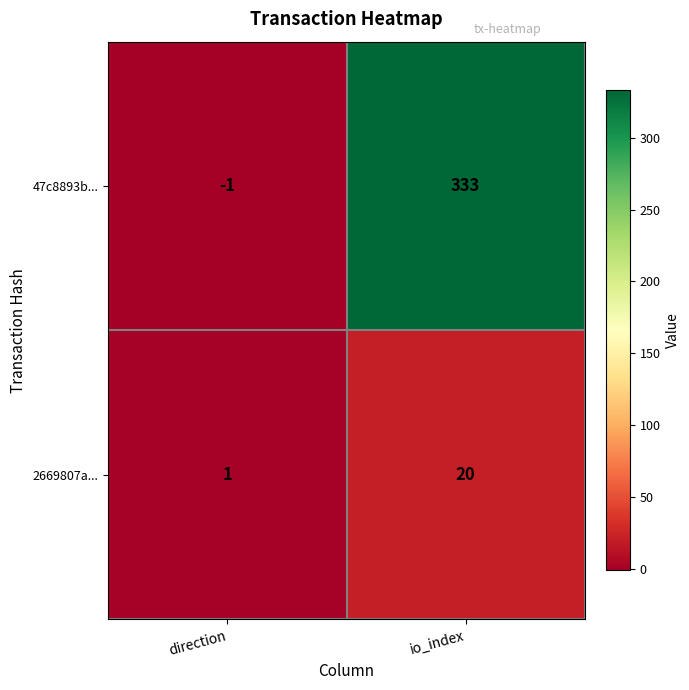

True or false: 2669807a... has a value of 20 at io_index.

True